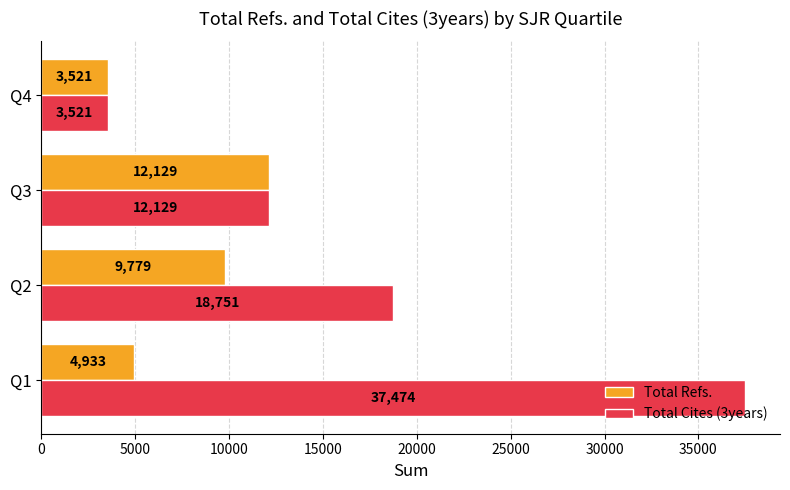

What is the sum of the Total Cites (3years) values at Q2 and Q1?

56225